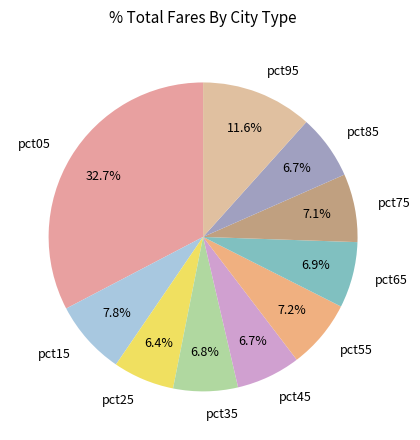

Which has a higher value, pct45 or pct95?

pct95